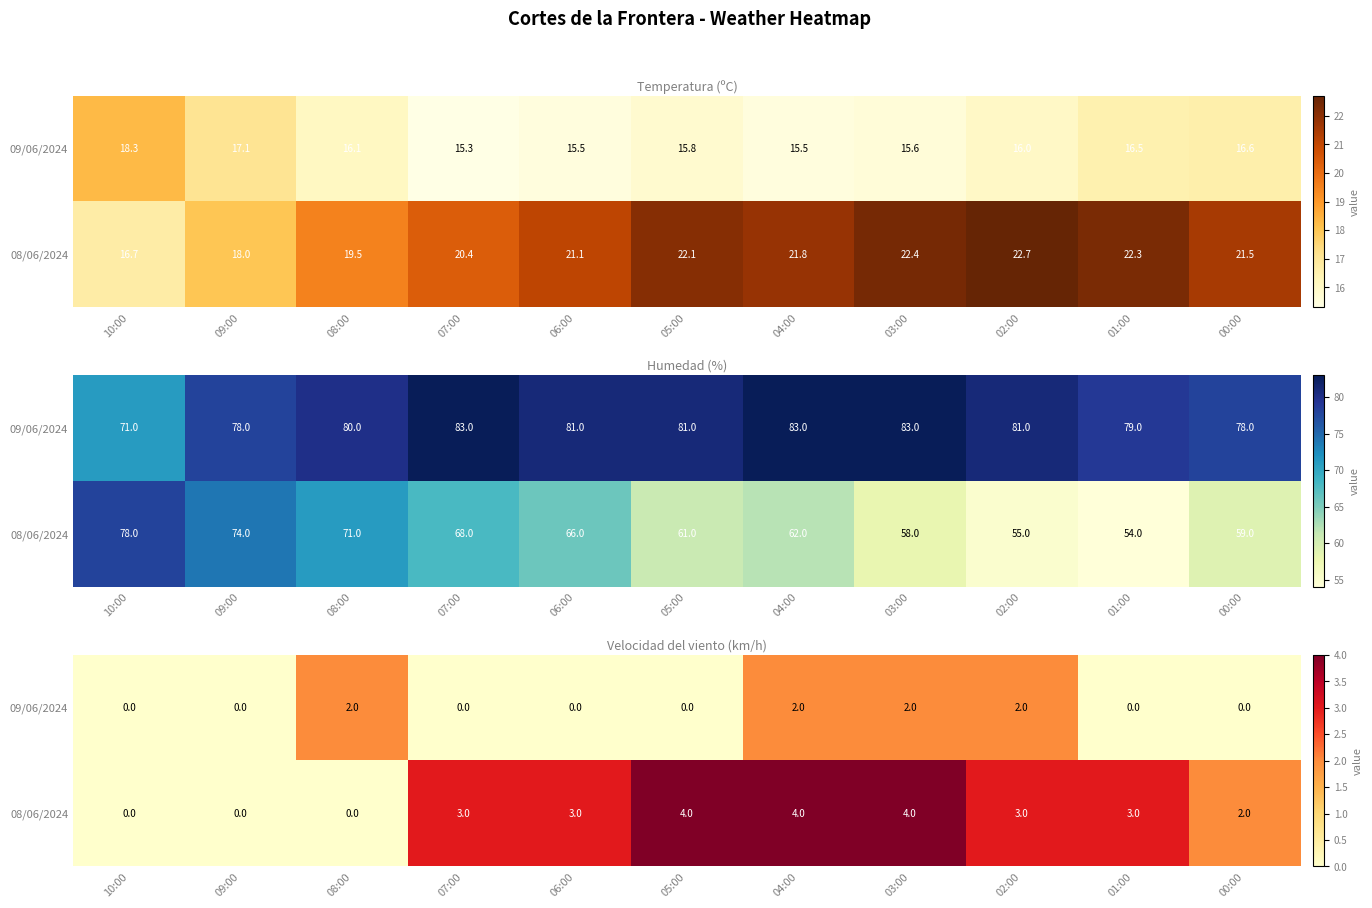

What is the total value across all series at 00:00?

2